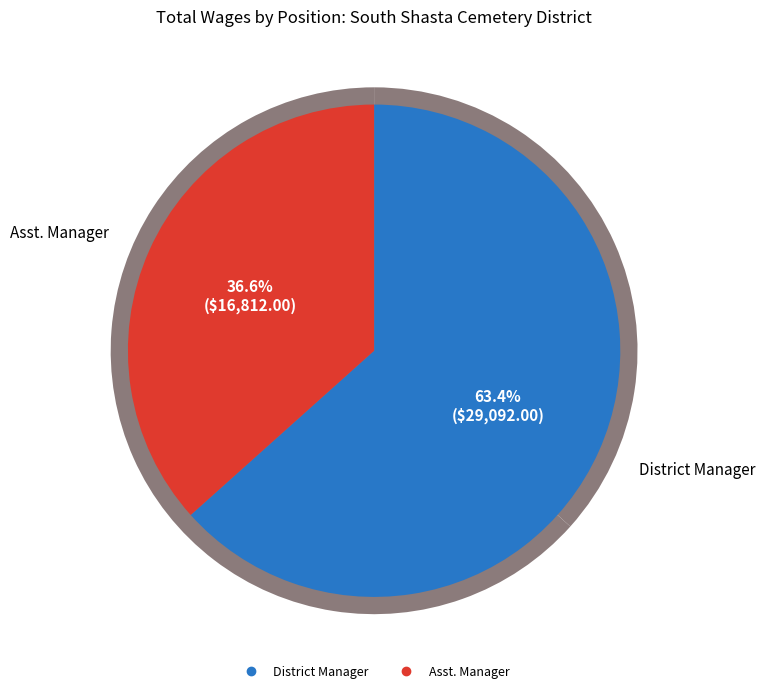

Count the number of slices in the pie.

2